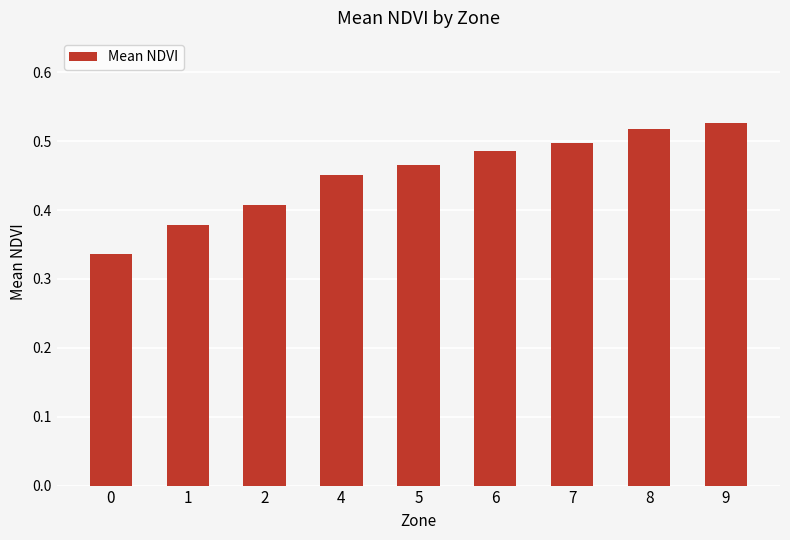

Rank the categories by value from lowest to highest.

0, 1, 2, 4, 5, 6, 7, 8, 9